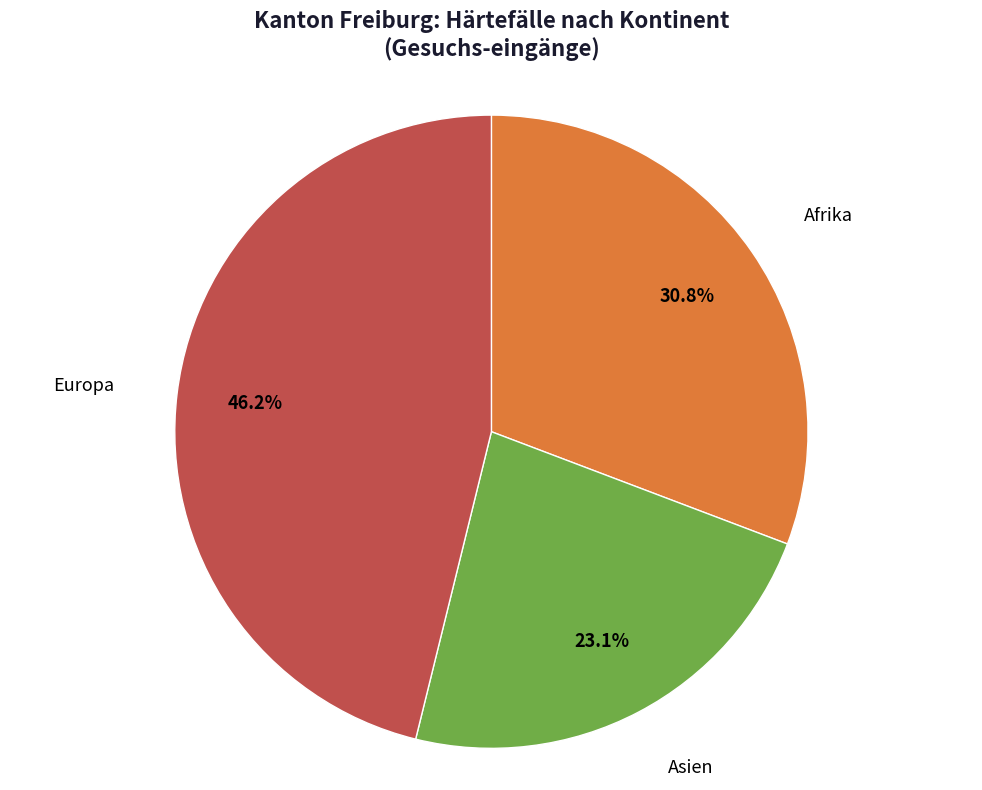

Is there any slice that represents more than half of the pie?

No